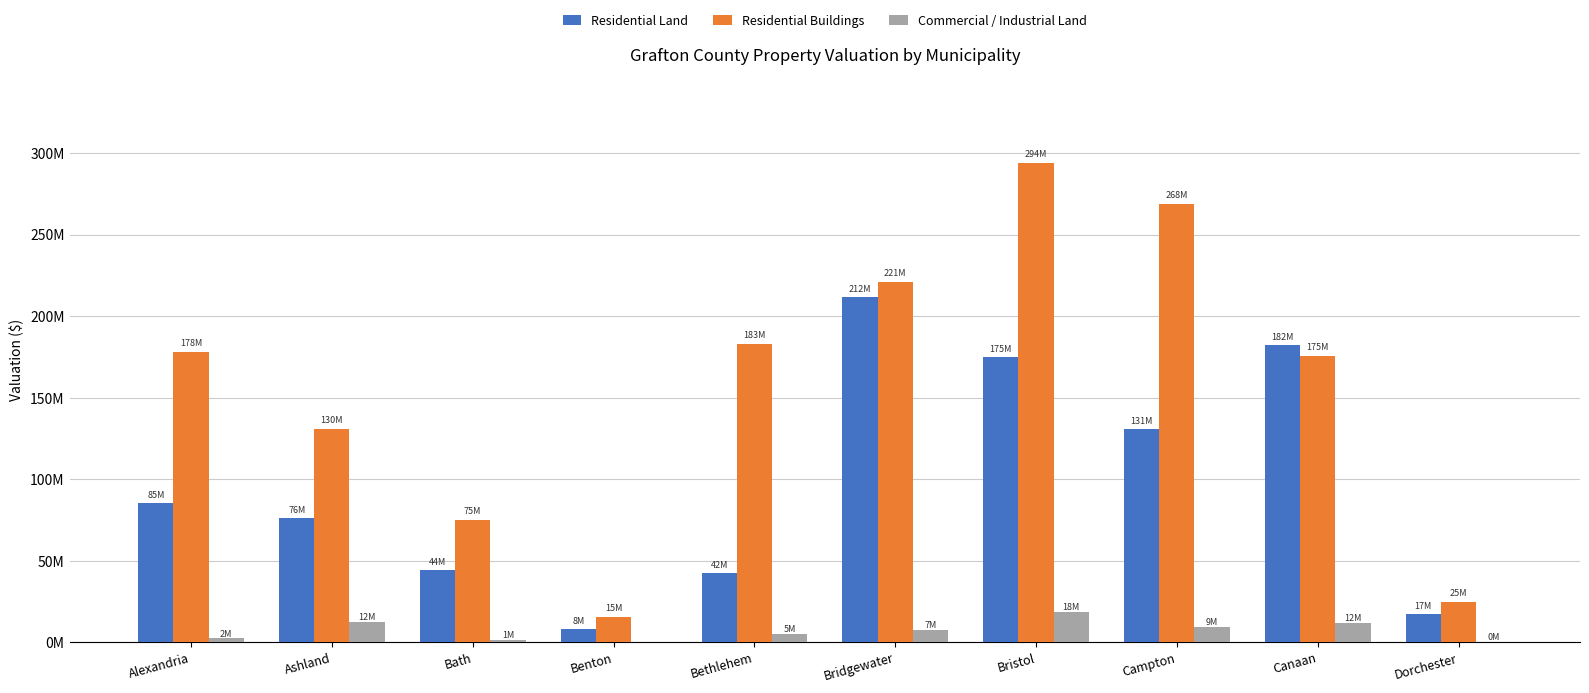

At how many categories does at least one series exceed 213899242?

3